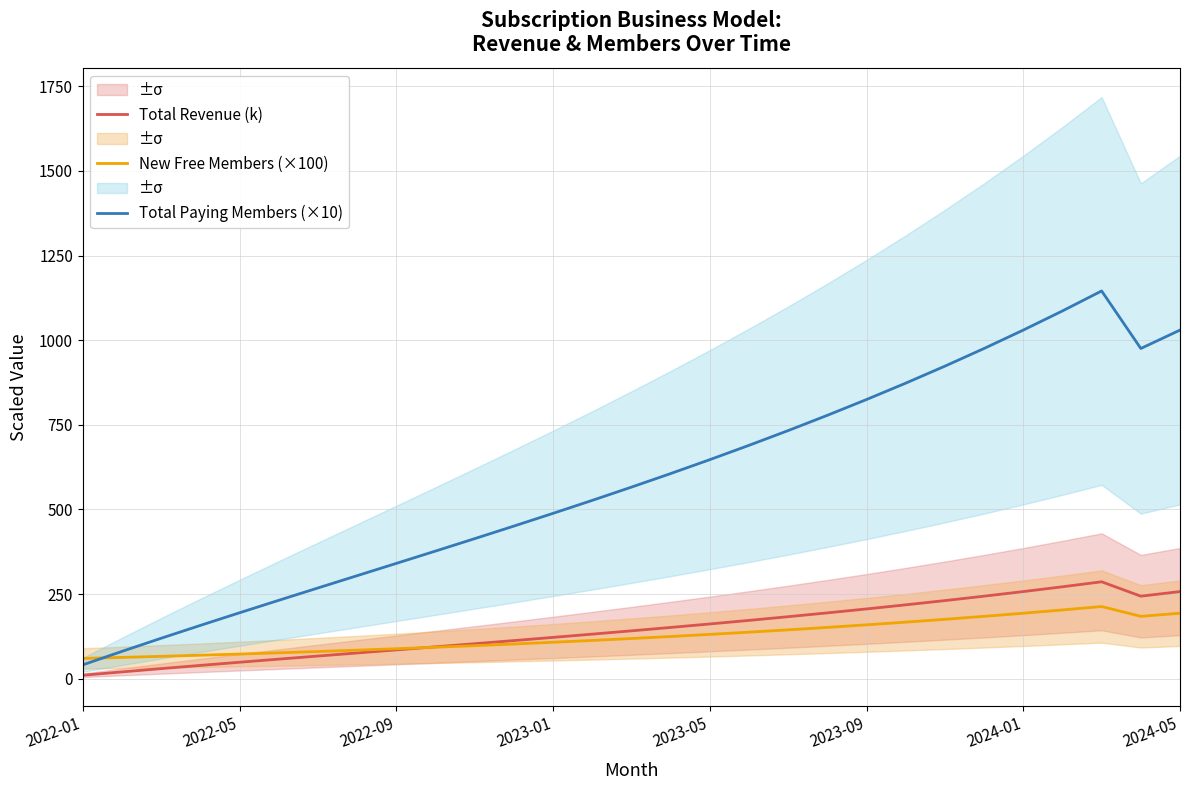

At 2023-05, list the series in order from smallest to largest.

New Free Members (×100), Total Revenue (k), Total Paying Members (×10)